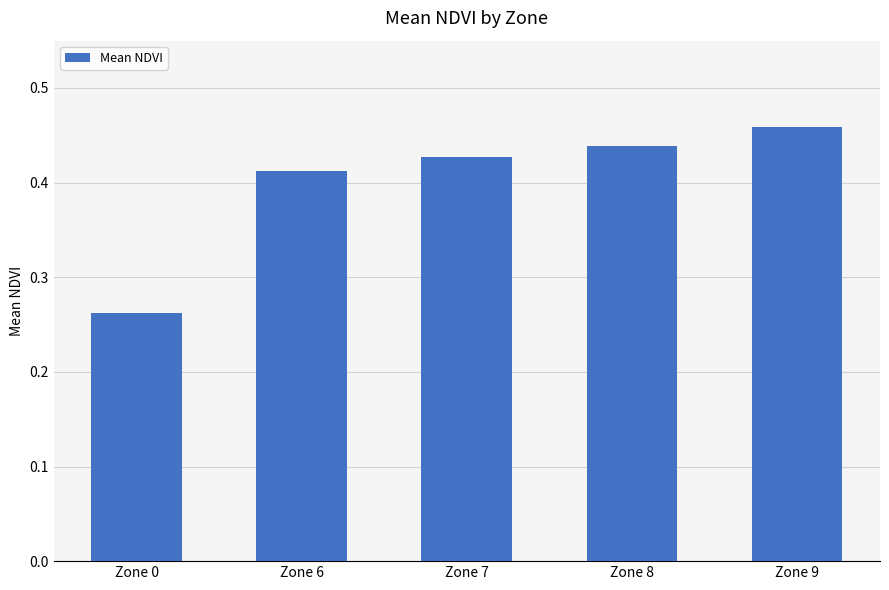

List the labels in order of value, largest first.

Zone 9, Zone 8, Zone 7, Zone 6, Zone 0